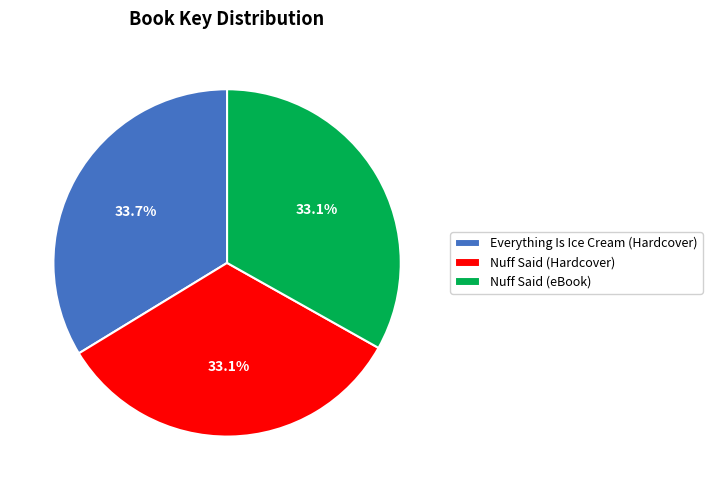

What percentage do Nuff Said (Hardcover) and Everything Is Ice Cream (Hardcover) together represent?

66.9%